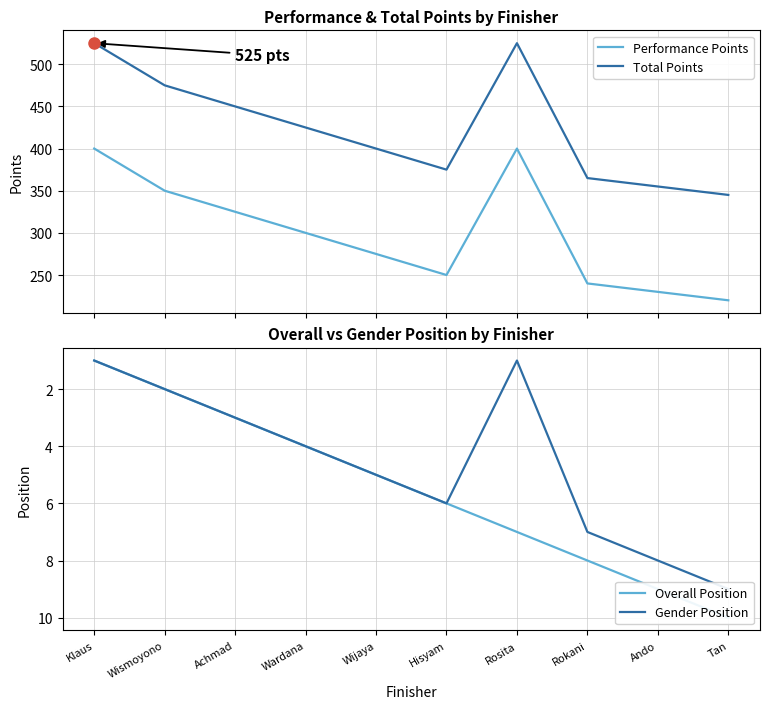

Where is the first local maximum for Total Points?

Rosita